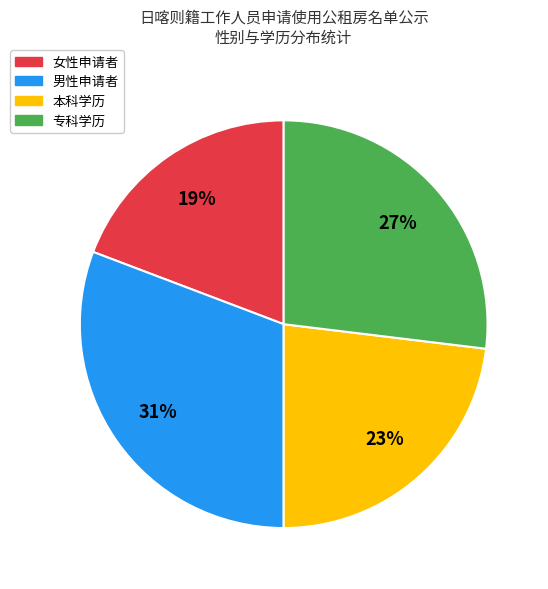

Is there any slice that represents more than half of the pie?

No